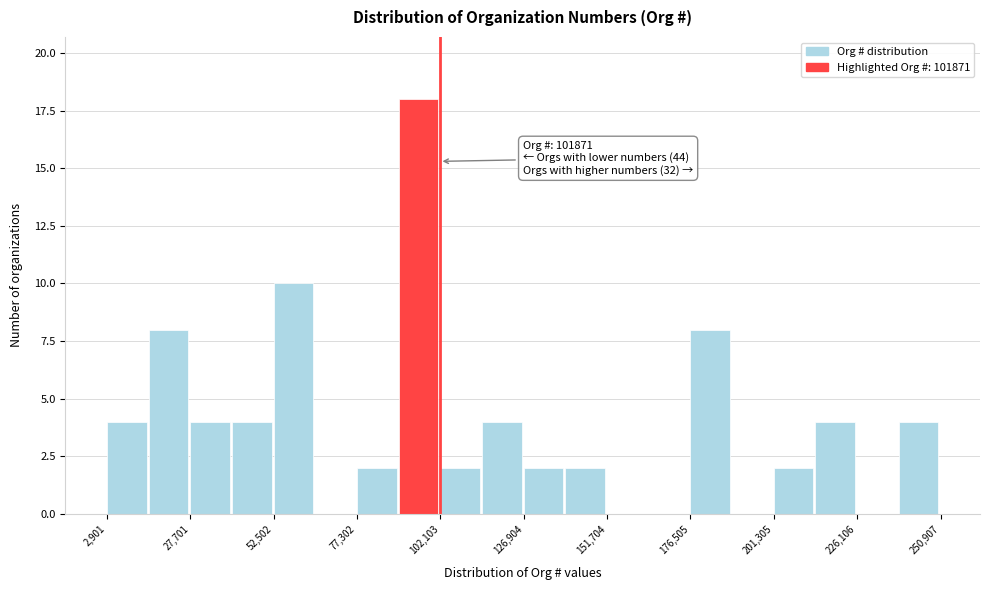

Around what value on the x-axis is the tallest bar? Give the approximate position of its centre, as read against the axis.

95000